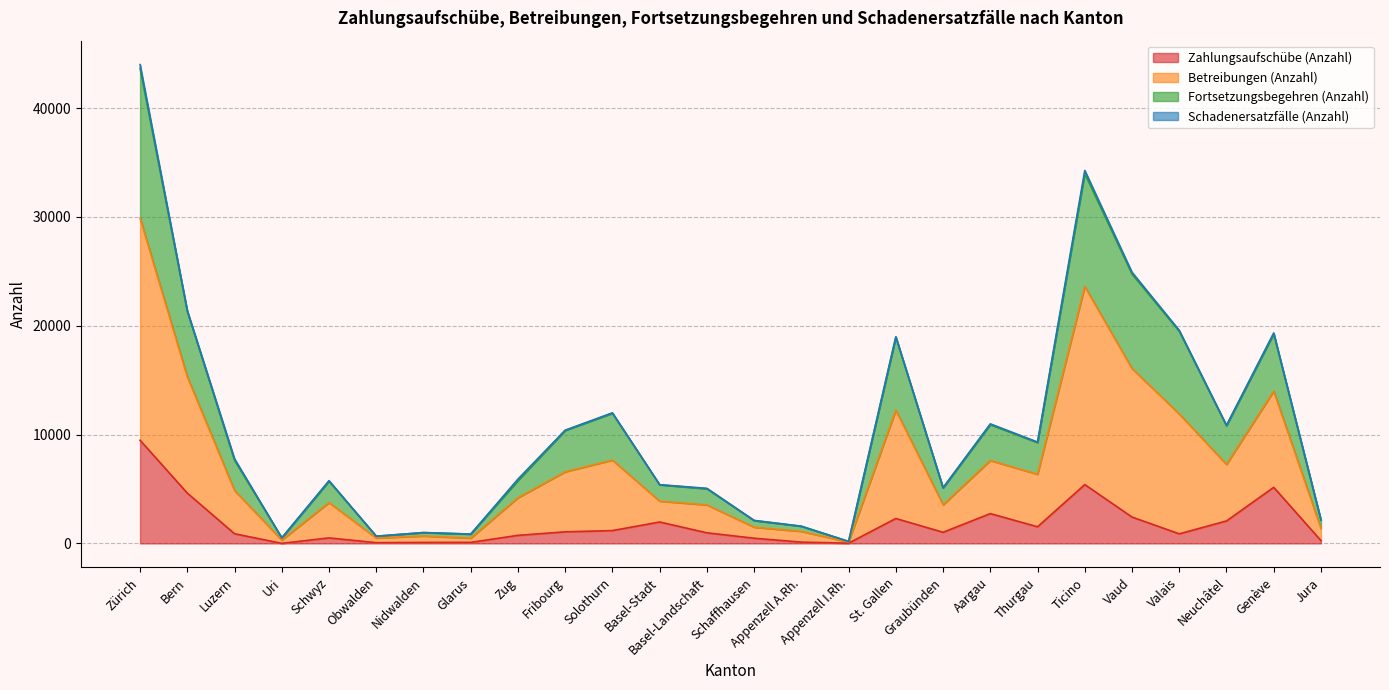

What is the label of the 2nd point from the right?

Genève